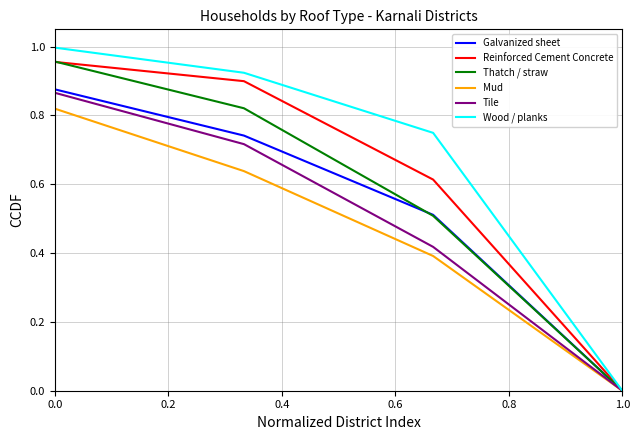

List the series in order of their overall mean, lowest first.

Mud, Tile, Galvanized sheet, Thatch / straw, Reinforced Cement Concrete, Wood / planks